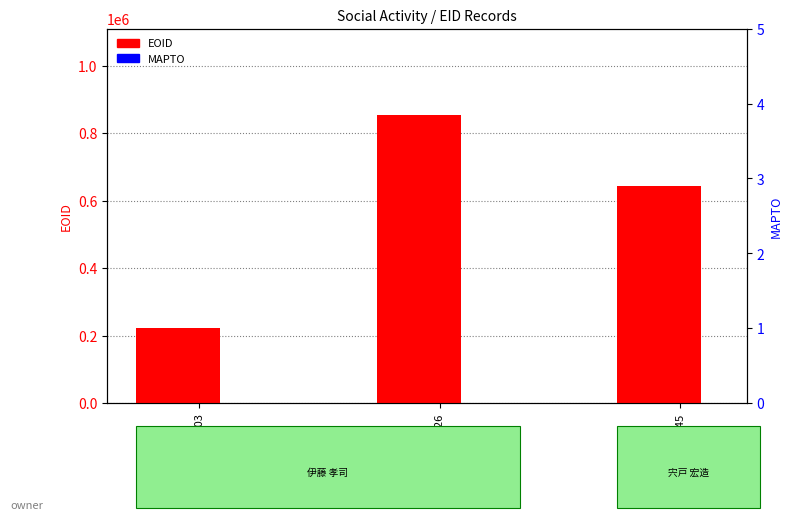

Rank the categories by EOID value from highest to lowest.

324226, 164945, 99103